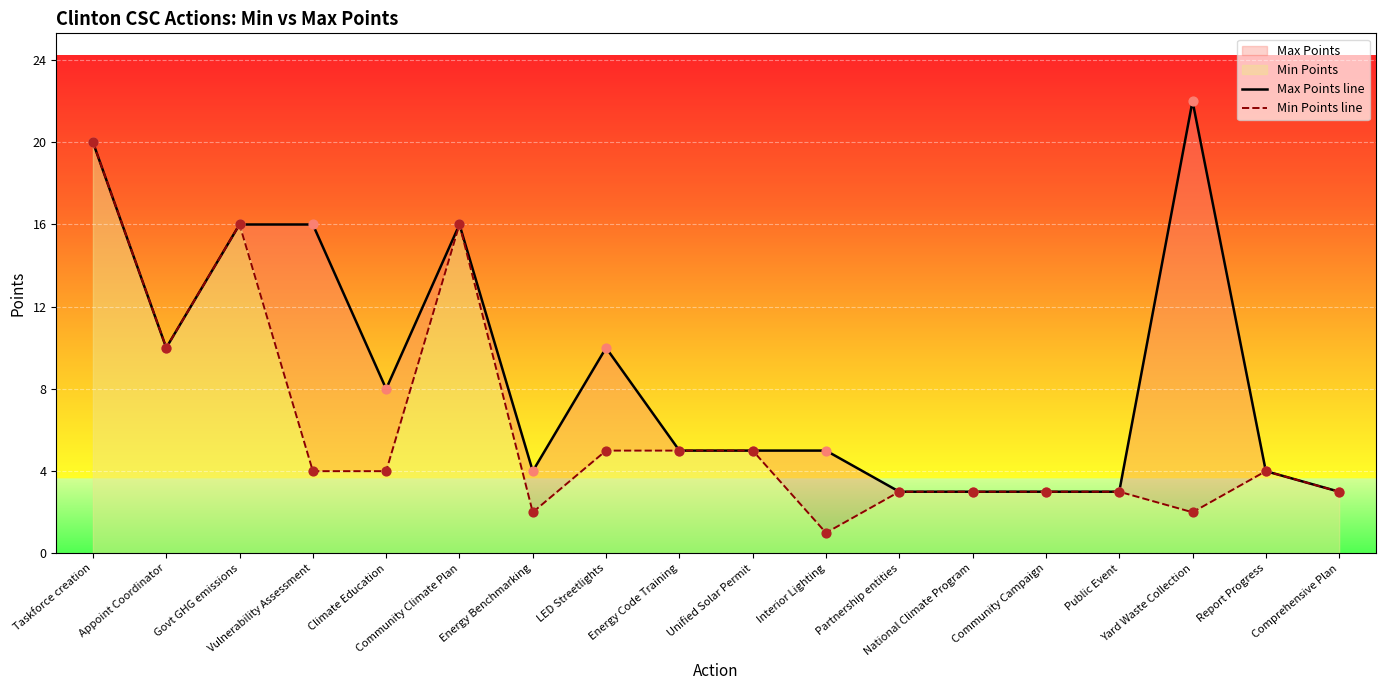

At which category is the sum across all series the highest?

Taskforce creation